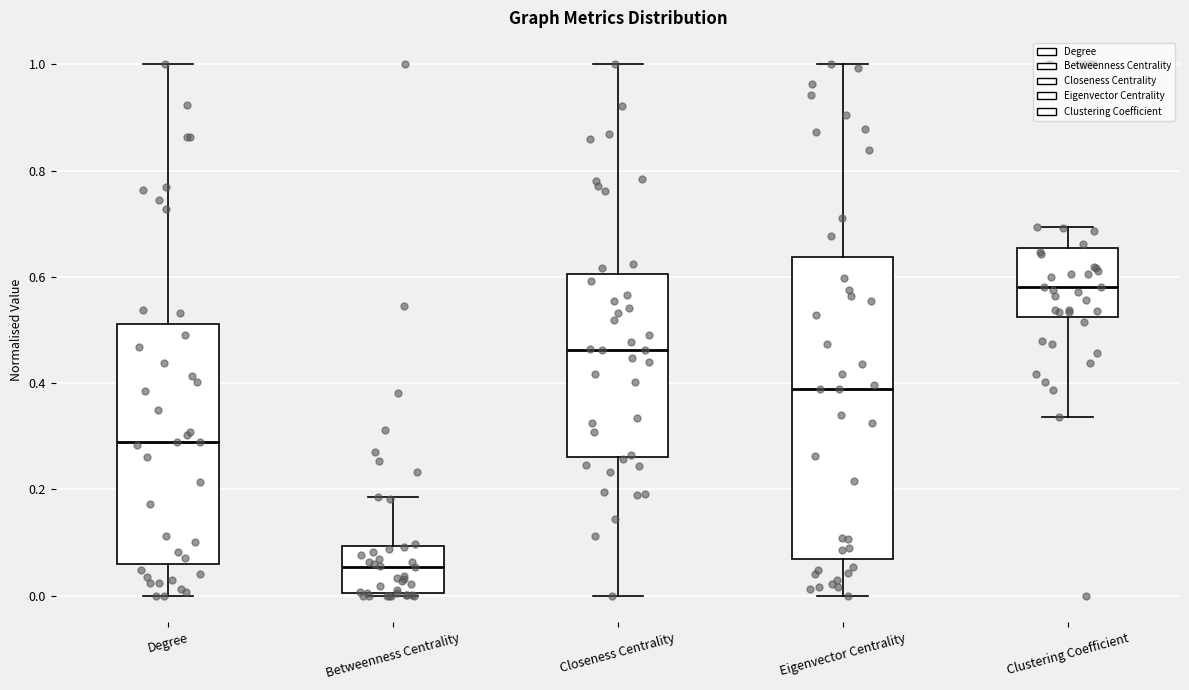

Reading left to right, read every box against the y-axis: the position of its median line, the range the box covers, and the ends of its whiskers. The values are not printed on the chart, so give them approximately, as read against the axis.

Degree: median 0.28, box 0.06 to 0.52, whiskers 0.00 to 1.00
Betweenness Centrality: median 0.06, box 0.00 to 0.10, whiskers 0.00 to 0.18
Closeness Centrality: median 0.46, box 0.26 to 0.60, whiskers 0.00 to 1.00
Eigenvector Centrality: median 0.38, box 0.06 to 0.64, whiskers 0.00 to 1.00
Clustering Coefficient: median 0.58, box 0.52 to 0.66, whiskers 0.34 to 0.70